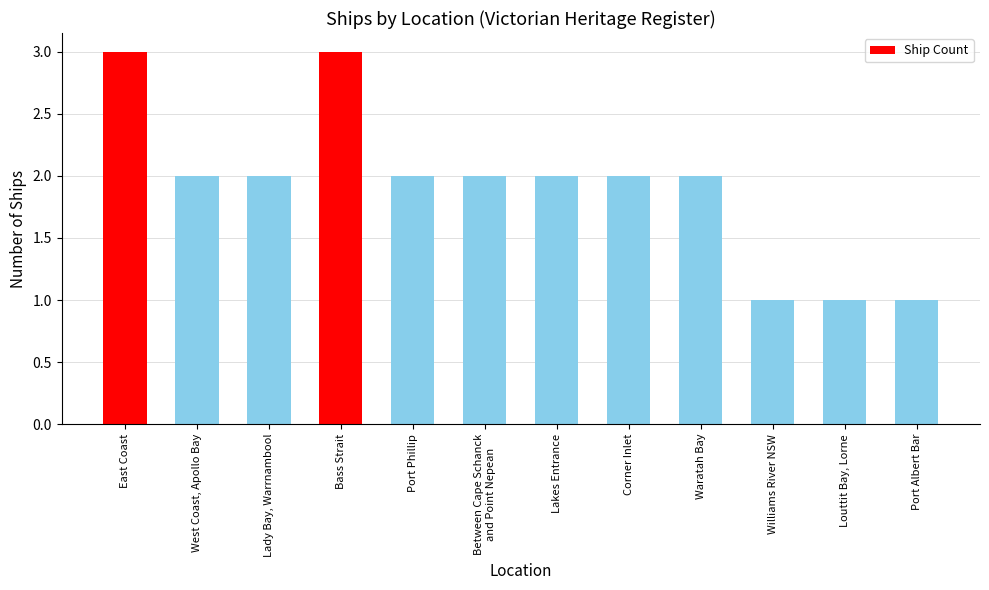

What is the maximum value shown in the chart?

3